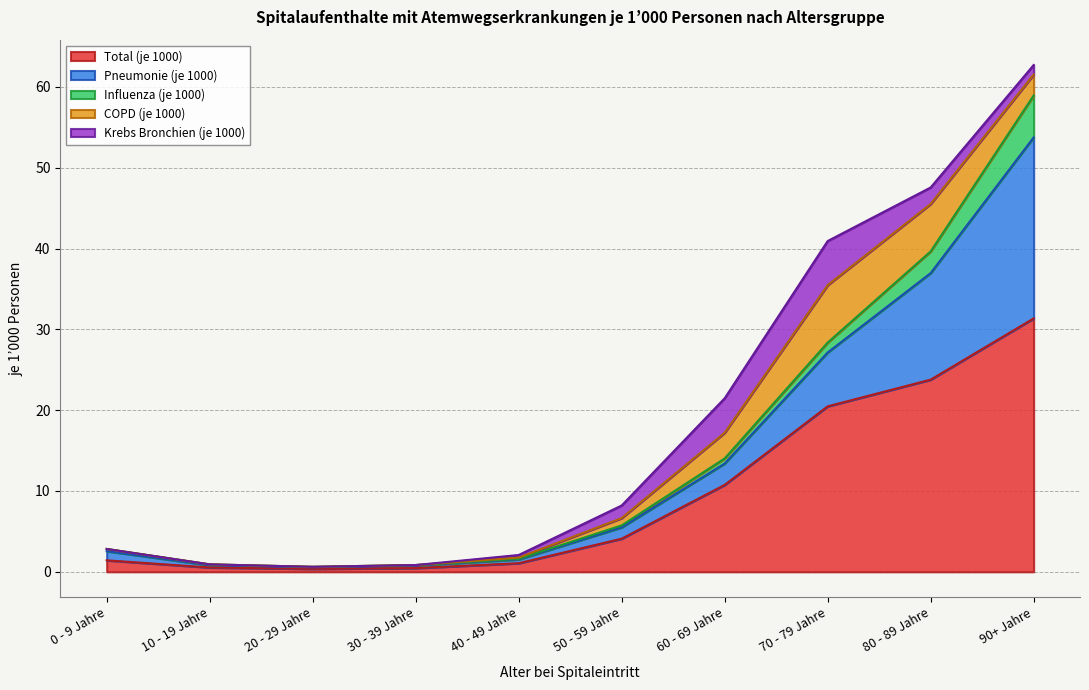

At which category is the sum across all series the highest?

90+ Jahre